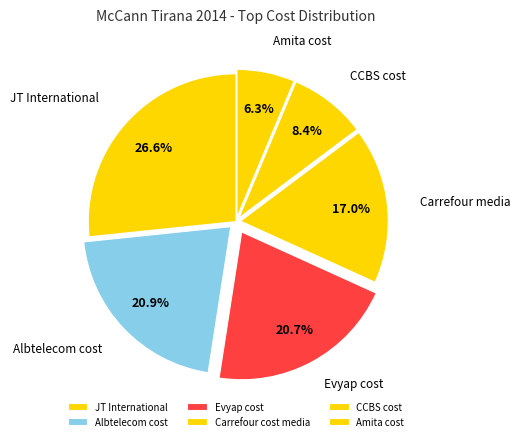

Do Carrefour cost media and CCBS cost together represent more than half of the pie?

No